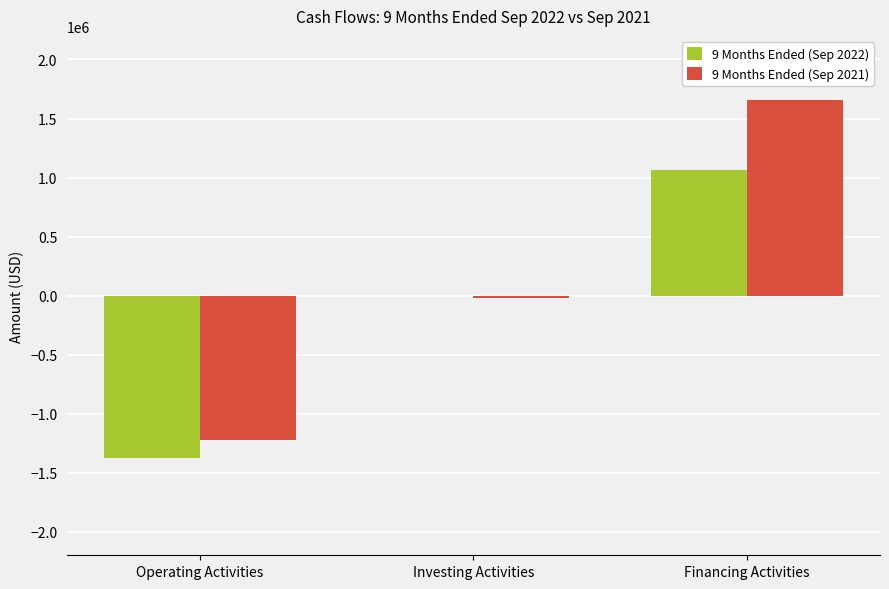

At which category does the chart reach its peak across all series?

Financing Activities